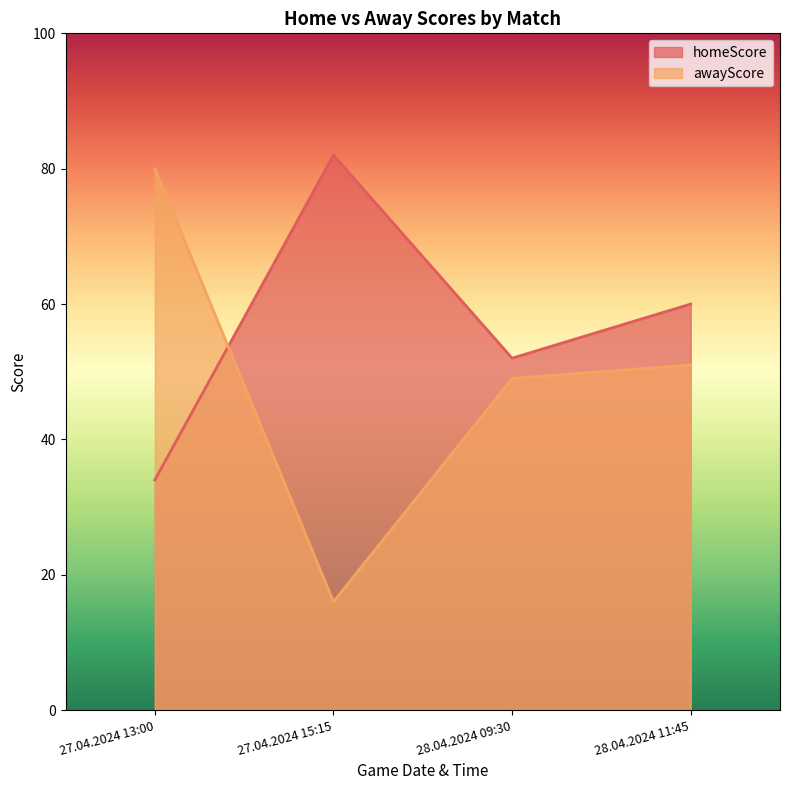

What are all the series names shown in the legend?

homeScore, awayScore